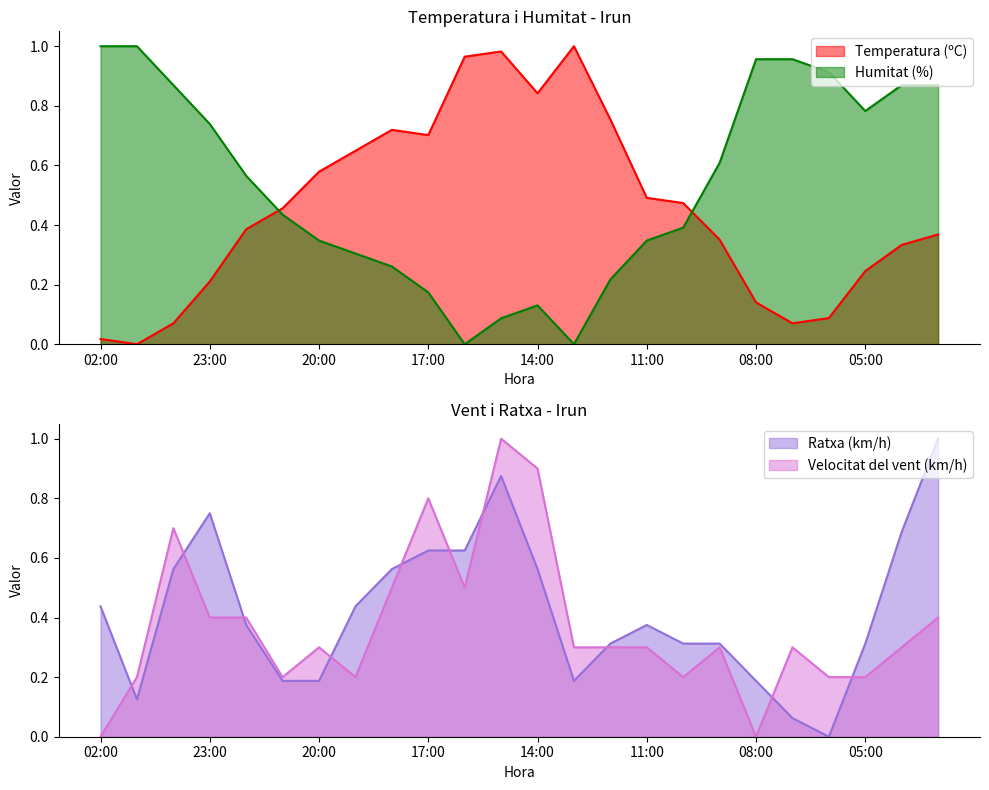

Is it true that Ratxa (km/h) equals 0.3 at 03:00?

False